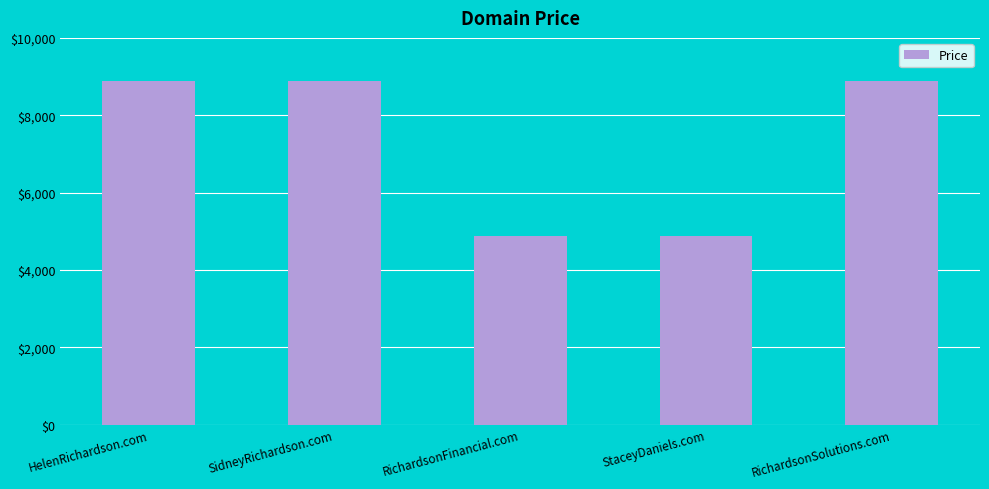

What is the label of the 4th bar from the left?

StaceyDaniels.com